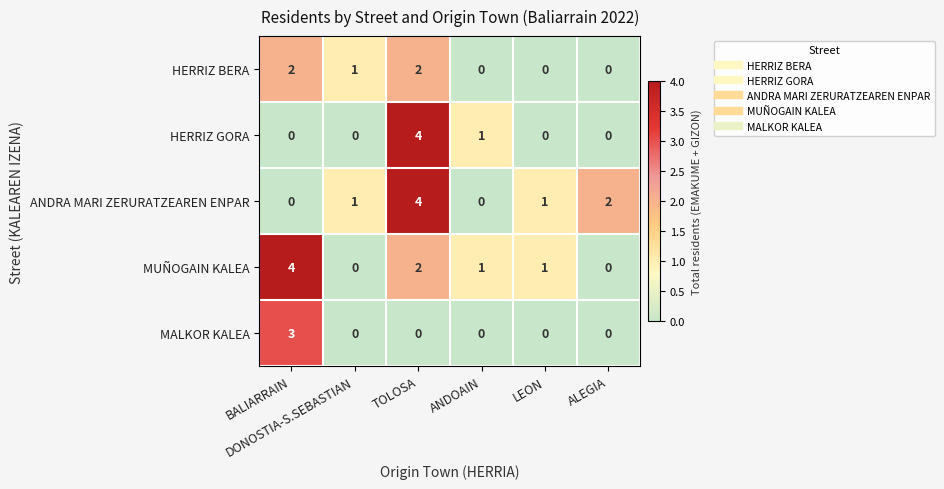

What is the difference between the maximum and minimum values in the MUÑOGAIN KALEA series?

4